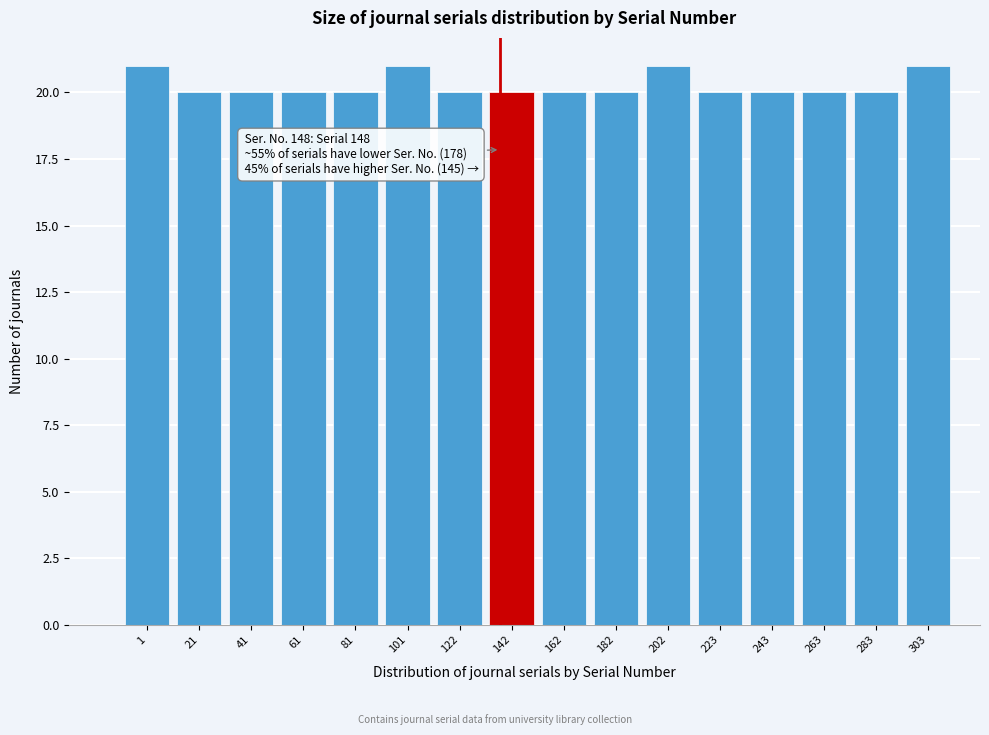

Reading right to left, list all the values displayed in this chart.

303=21	283=20	263=20	243=20	223=20	202=21	182=20	162=20	142=20	122=20	101=21	81=20	61=20	41=20	21=20	1=21